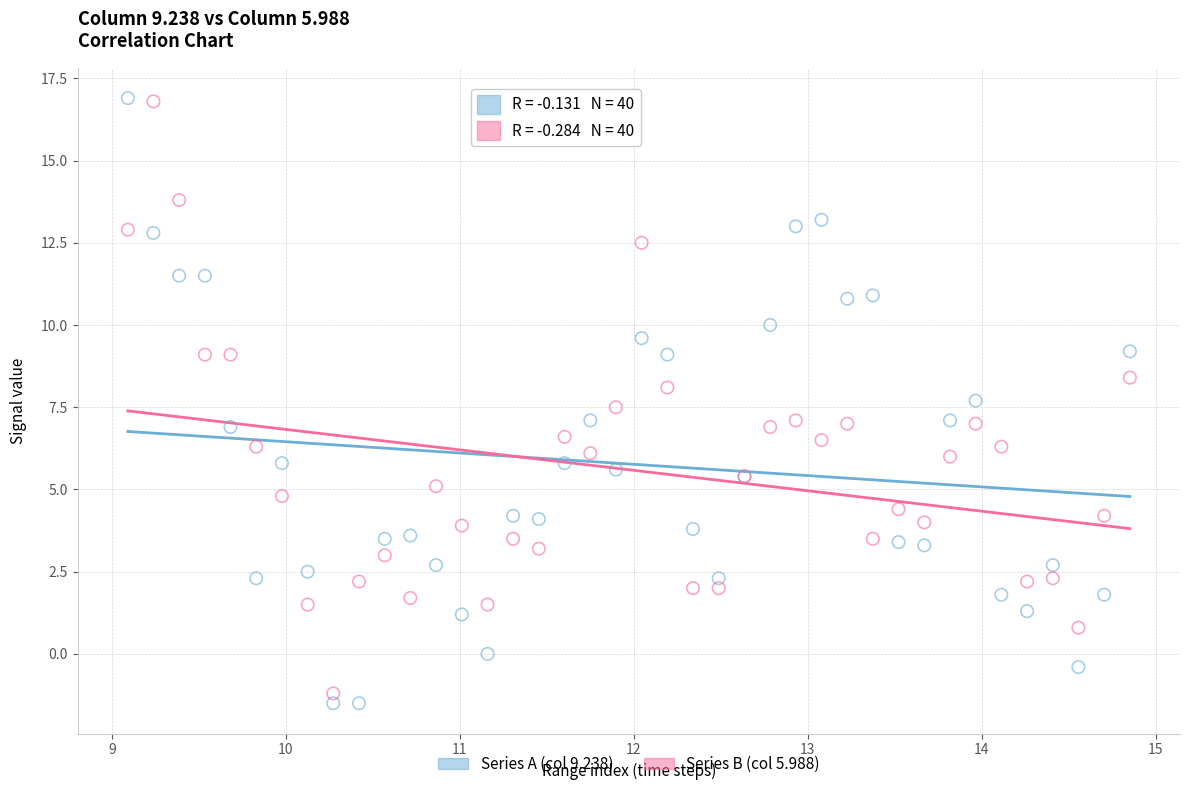

What are all the series names shown in the legend?

Series A (col 9.238), Series B (col 5.988)